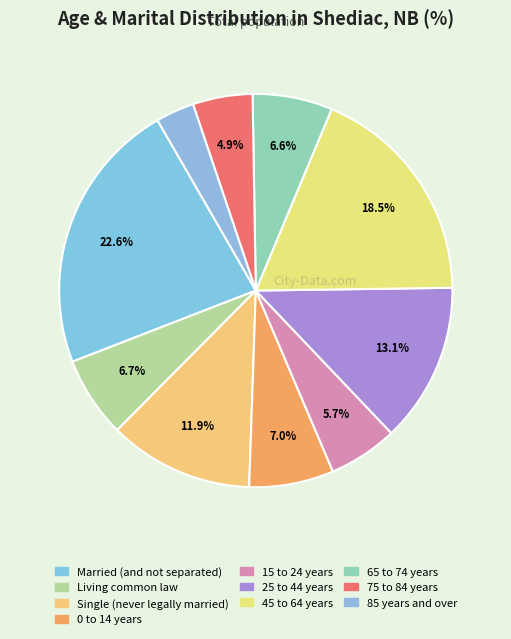

To the nearest percent, what percentage of the pie is Married (and not separated)?

23%